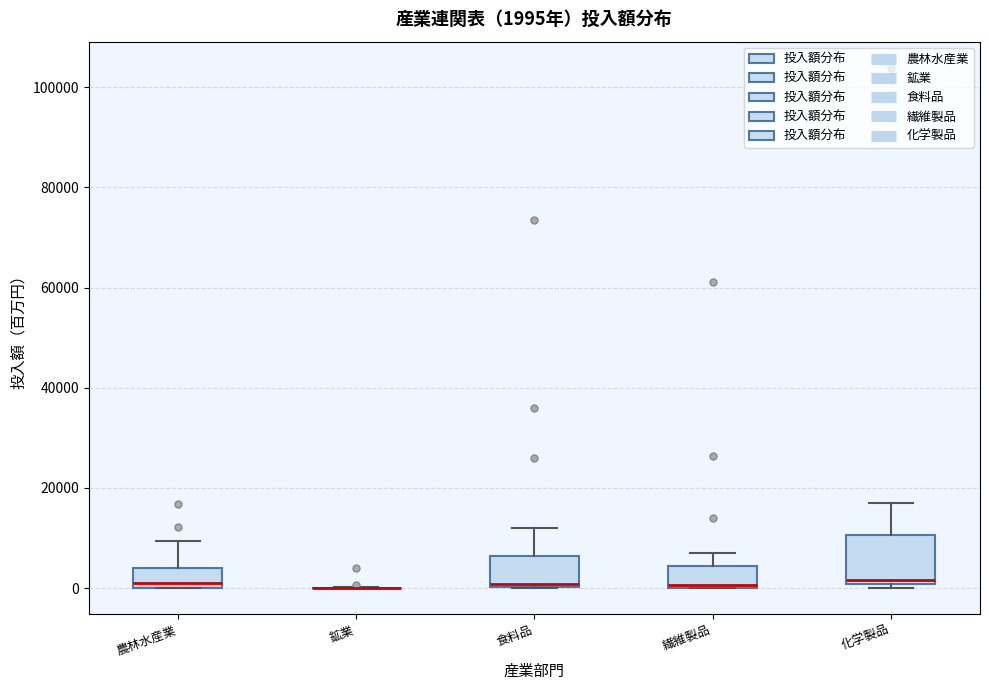

Comparing the boxes themselves (not the whiskers), which one is the tallest?

化学製品